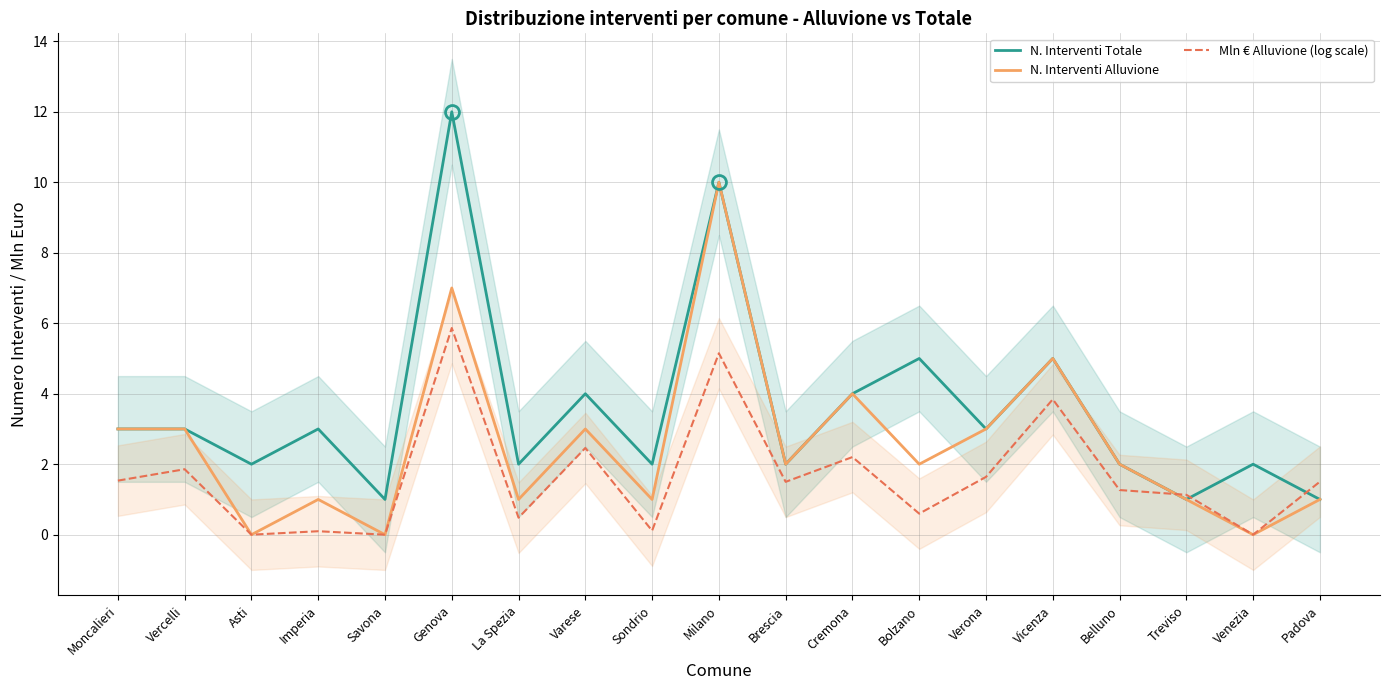

Which series has the largest range (max minus min)?

N. Interventi Totale